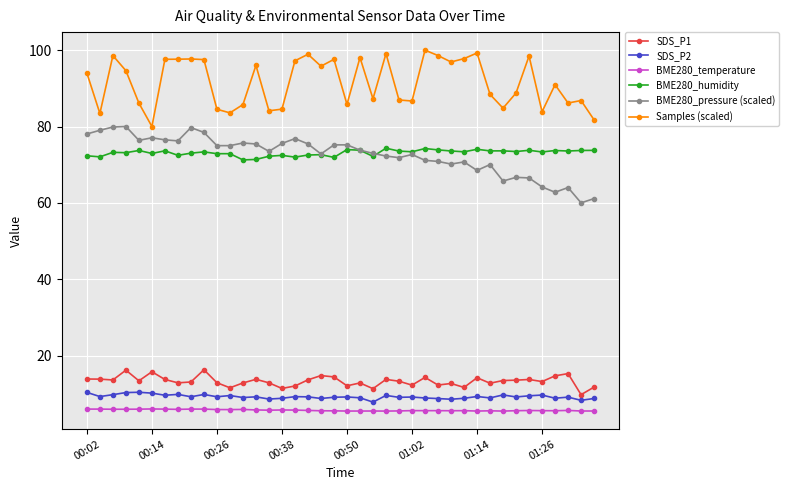

At how many categories does at least one series exceed 33?

40